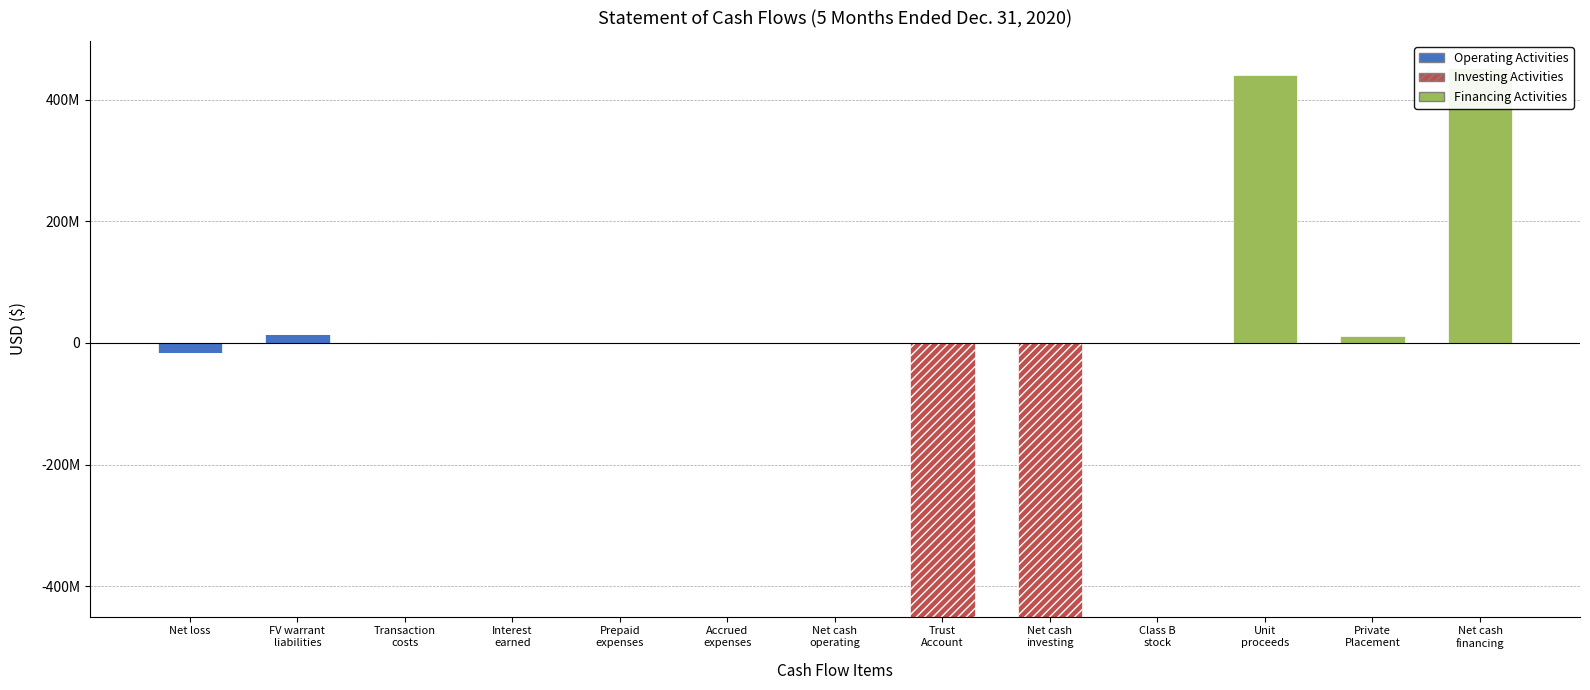

At Accrued
expenses, list the series in order from largest to smallest.

Operating Activities, Investing Activities, Financing Activities